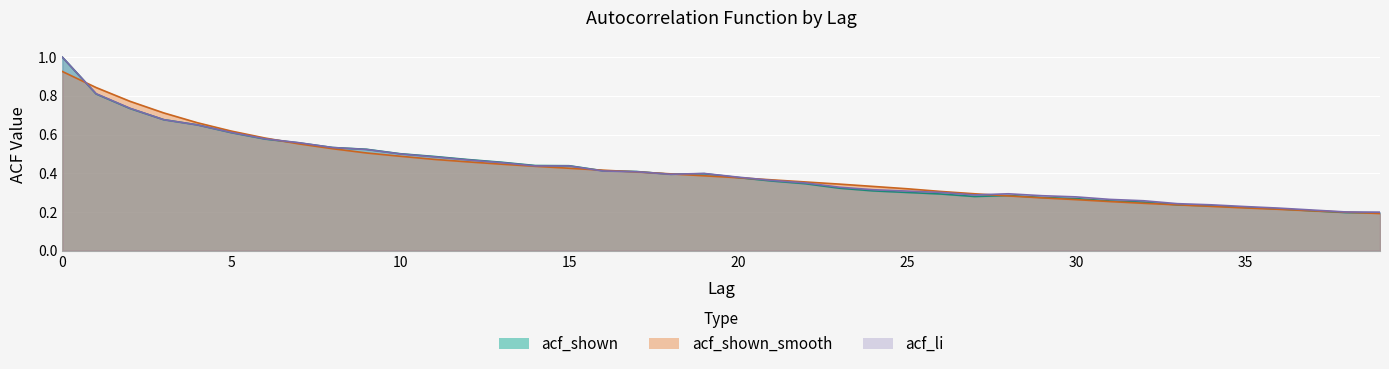

What is the smallest value displayed?

0.2